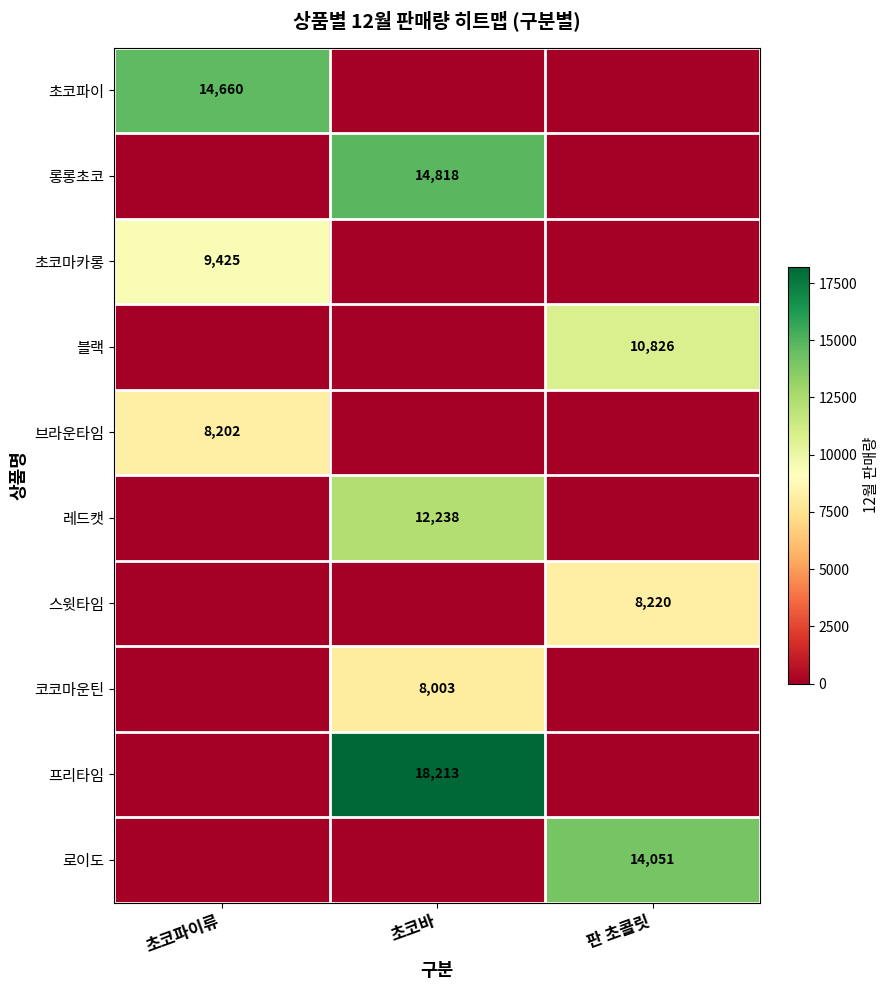

Is the value of 코코마운틴 at 초코바 greater than the value of 스윗타임 at 판 초콜릿?

No